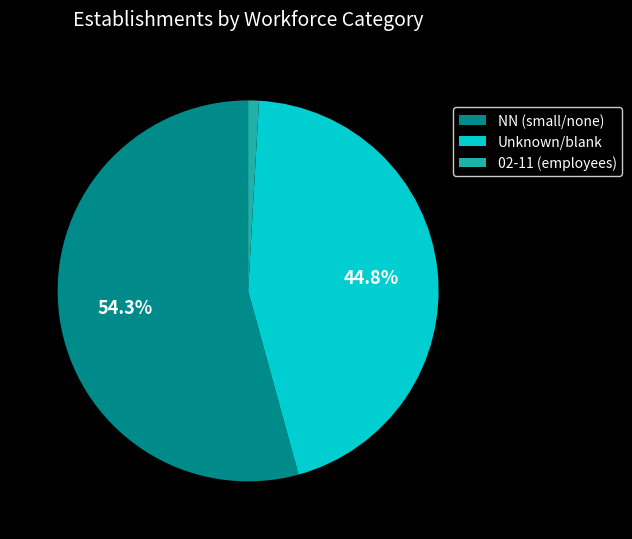

Combined, do NN (small/none) and 02-11 (employees) account for over 50%?

Yes